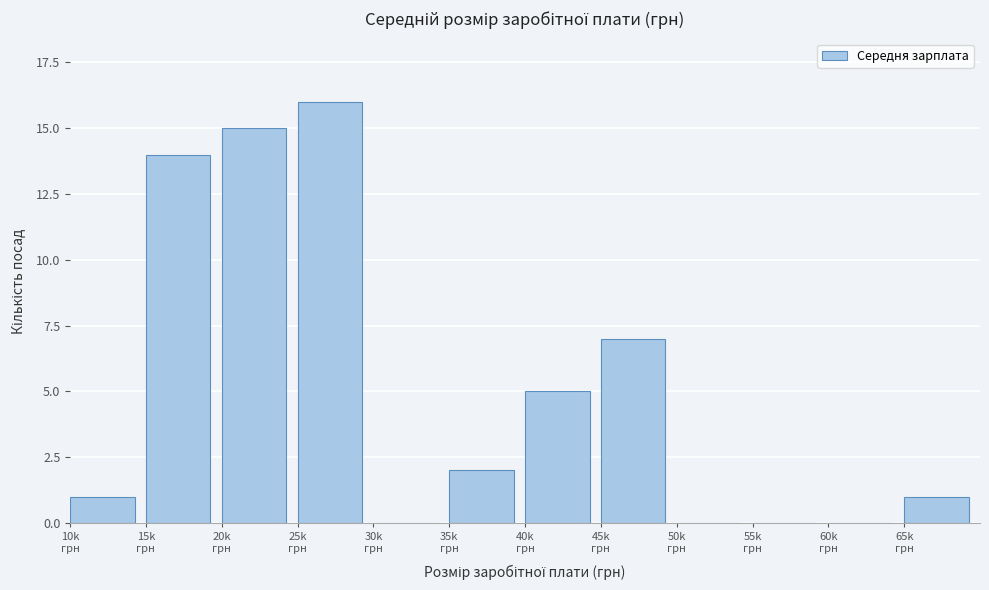

What is the greatest value displayed?

16